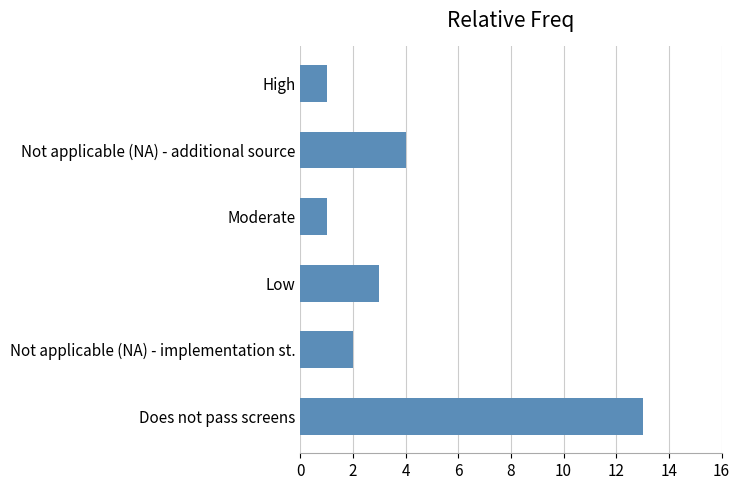

What value does the data have at Does not pass screens, to the nearest 5?

15